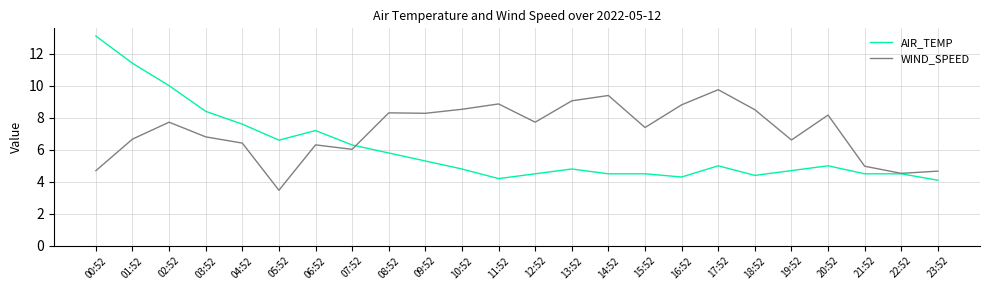

What are all the series names shown in the legend?

AIR_TEMP, WIND_SPEED